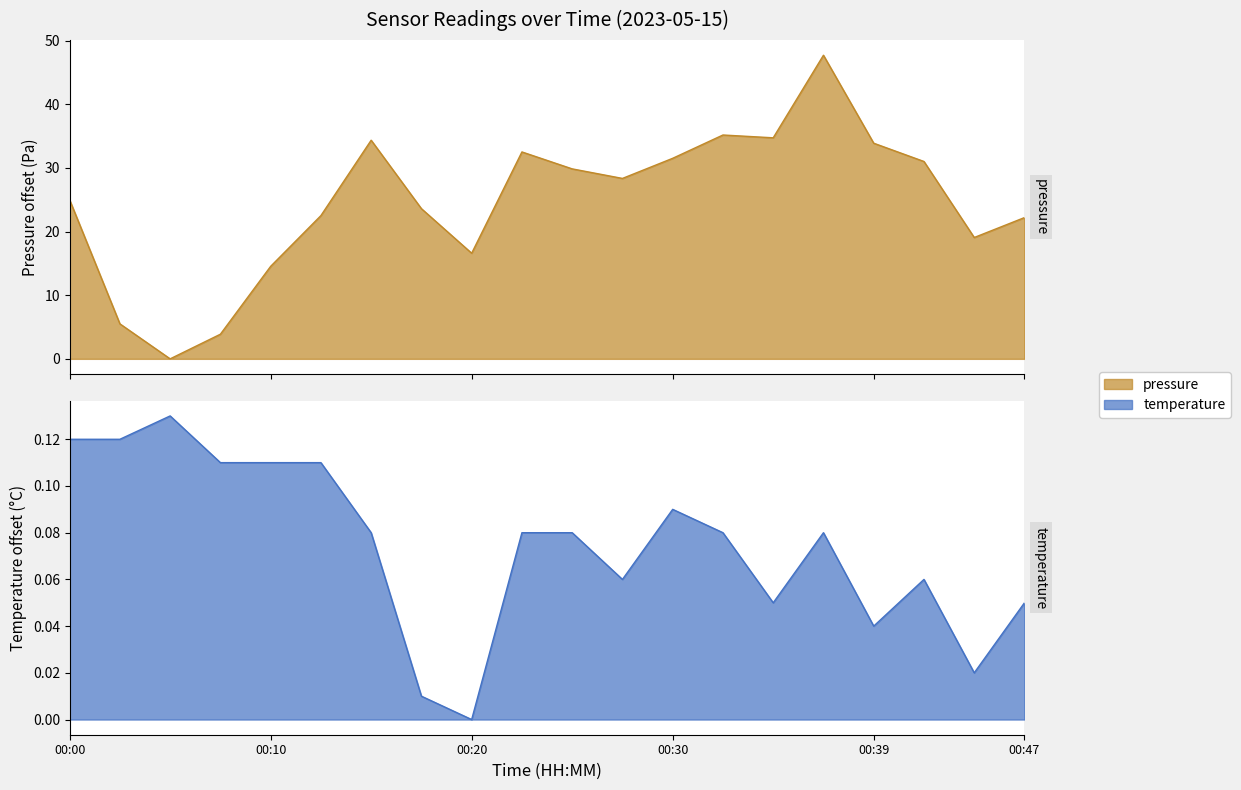

Reading right to left, list all the values displayed in this chart.

pressure: 22.2	19.1	31.0	33.9	47.7	34.7	35.2	31.5	28.3	29.8	32.5	16.6	23.6	34.3	22.5	14.5	3.9	0.0	5.5	25.0
temperature: 0.1	0.0	0.1	0.0	0.1	0.1	0.1	0.1	0.1	0.1	0.1	0.0	0.0	0.1	0.1	0.1	0.1	0.1	0.1	0.1